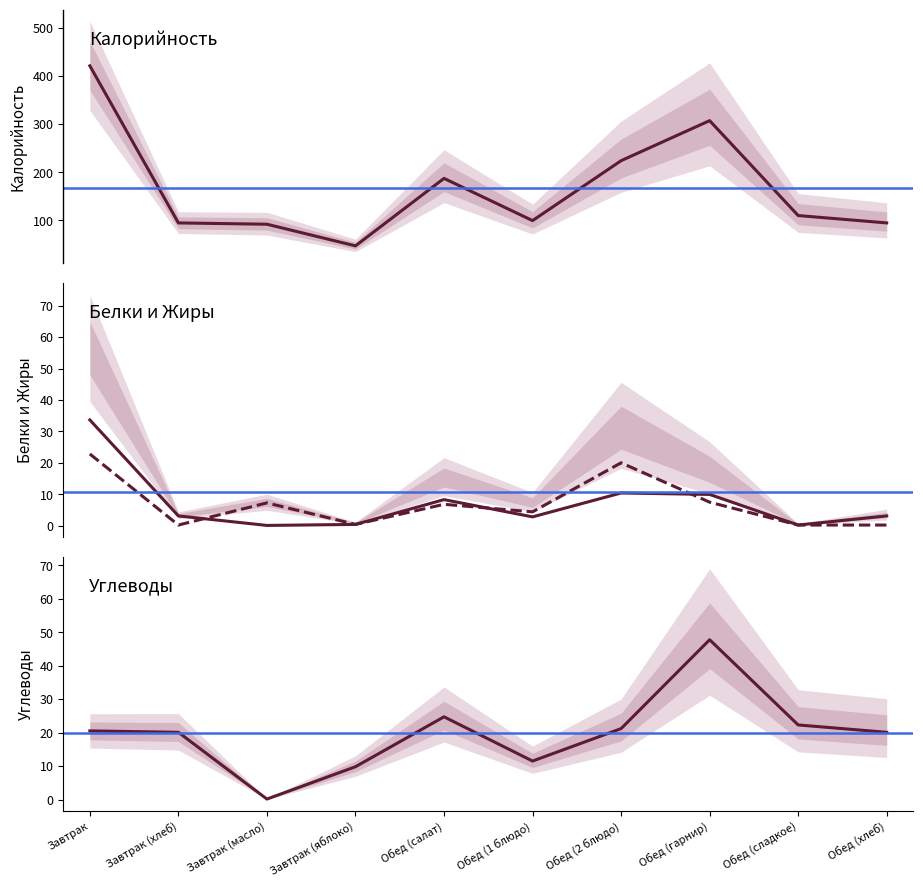

What is the total value across all series at Обед (гарнир)?

372.5